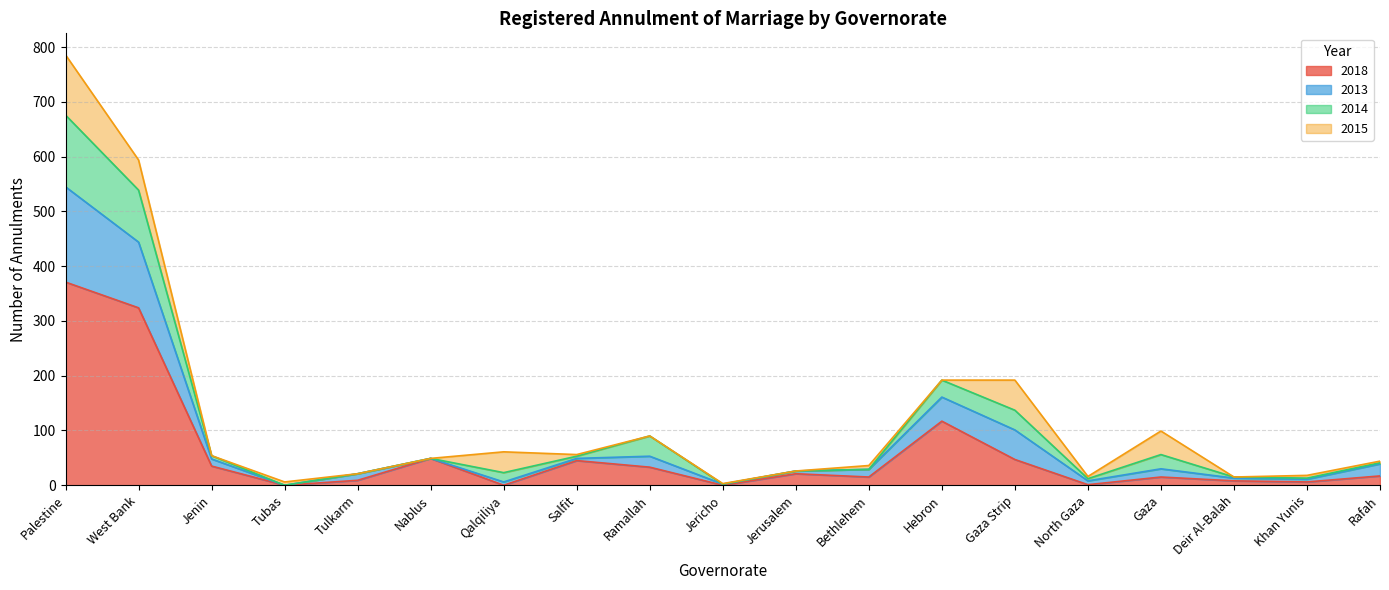

Where is the first local minimum for 2013?

Tubas